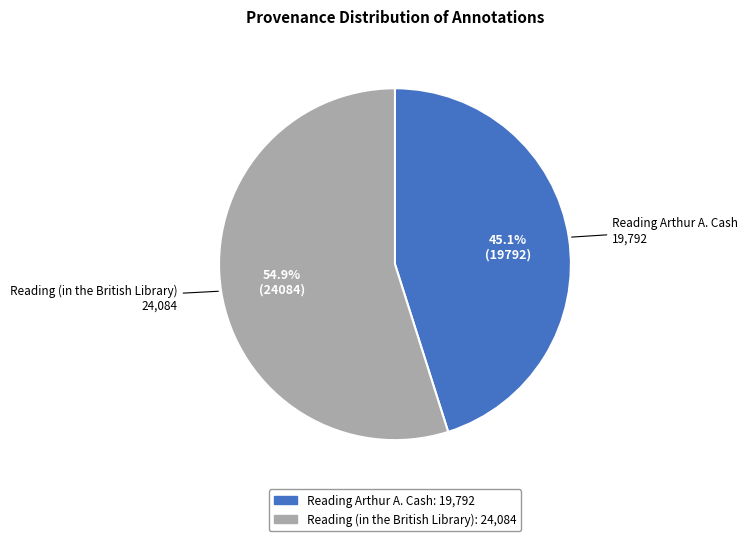

Which category accounts for the majority?

Reading (in the British Library)